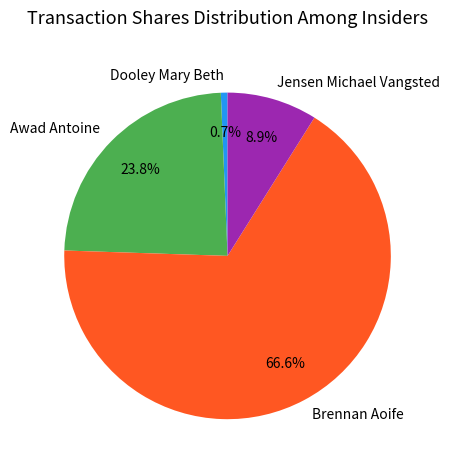

Does Brennan Aoife represent more than half of the total?

Yes